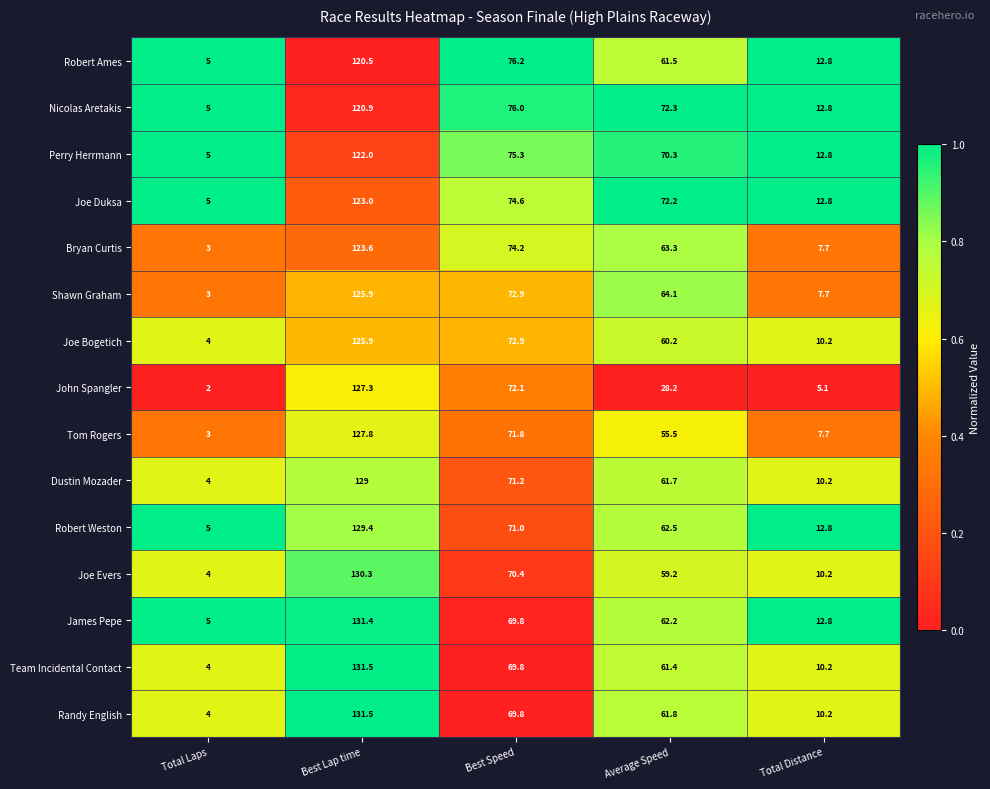

Rank the categories by James Pepe value from highest to lowest.

Best Lap time, Best Speed, Average Speed, Total Distance, Total Laps